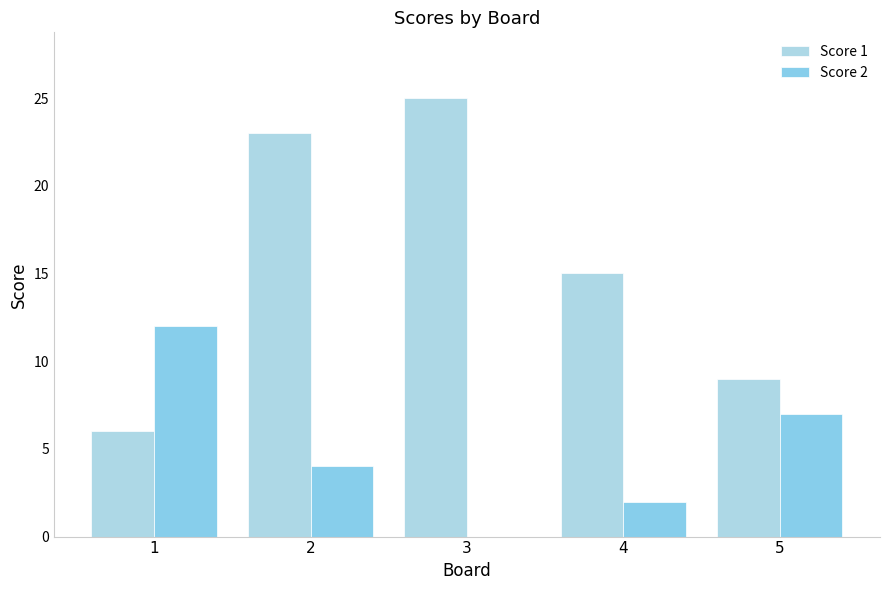

How many categories are shown in the chart?

5